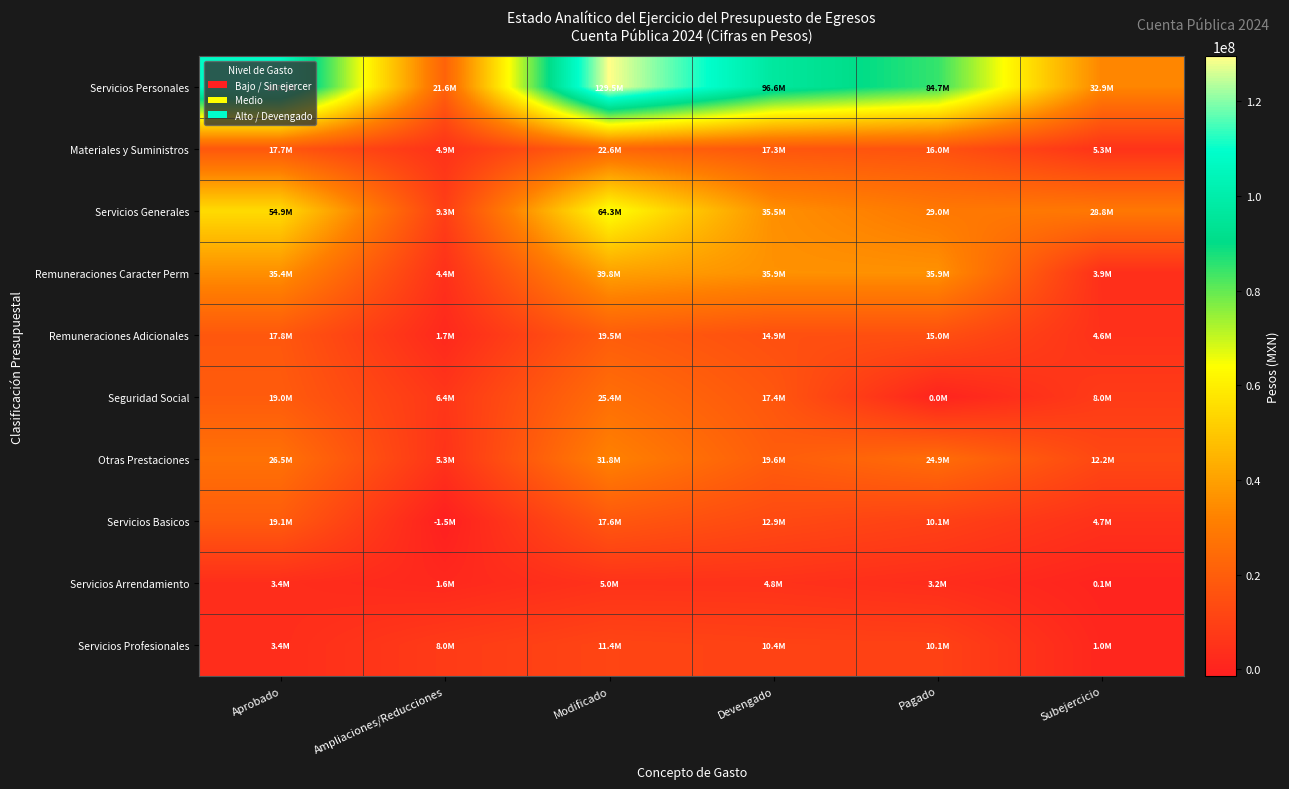

Rank the series by their maximum value, from lowest to highest.

Servicios Arrendamiento, Servicios Profesionales, Servicios Basicos, Remuneraciones Adicionales, Materiales y Suministros, Seguridad Social, Otras Prestaciones, Remuneraciones Caracter Perm, Servicios Generales, Servicios Personales